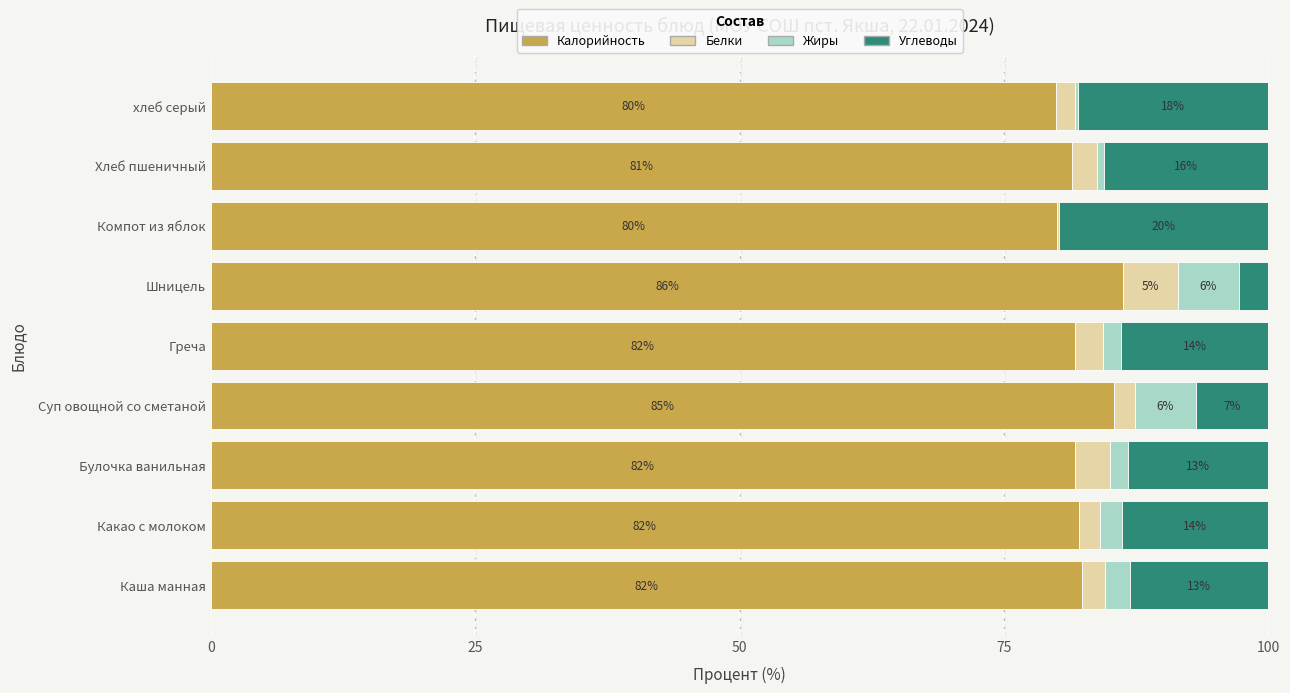

What is the maximum value for Калорийность?

86.3